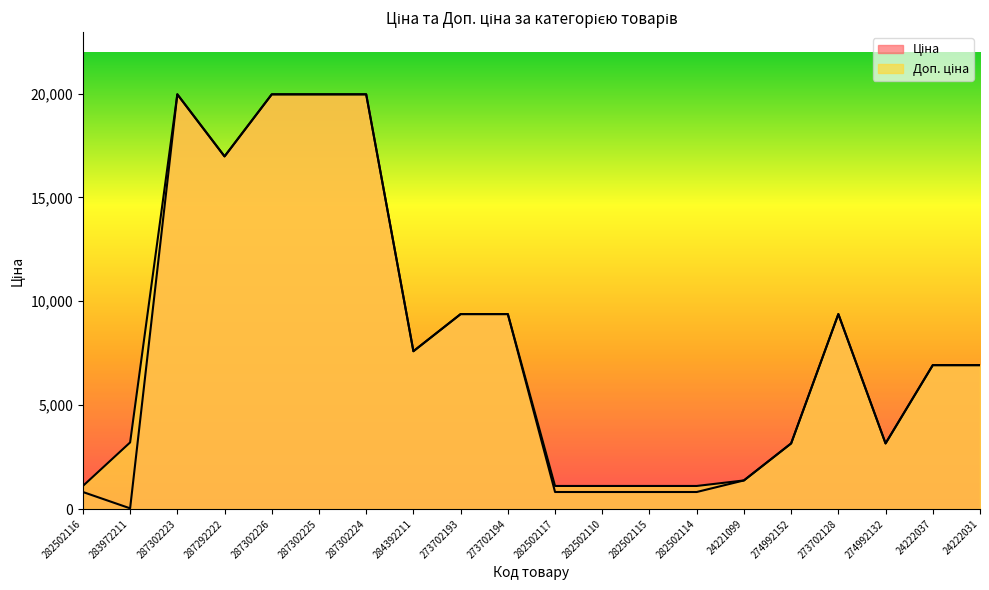

What is the total value across all series at 282502117?

1927.7